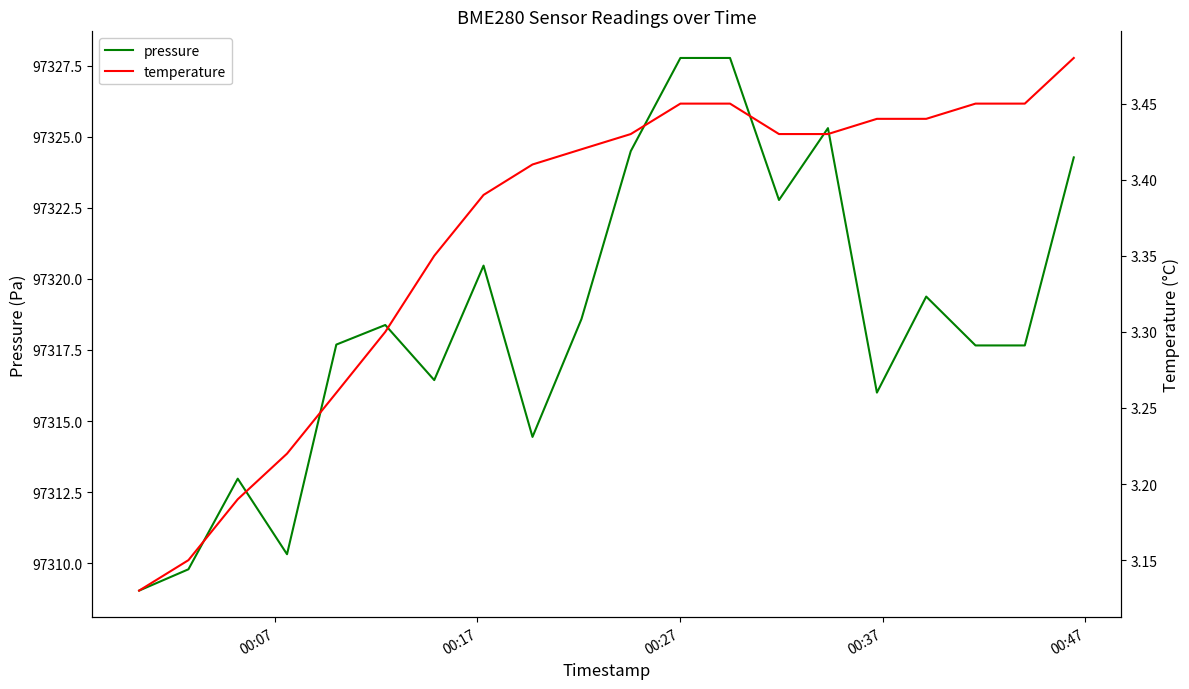

What is the maximum value for pressure?

97327.8